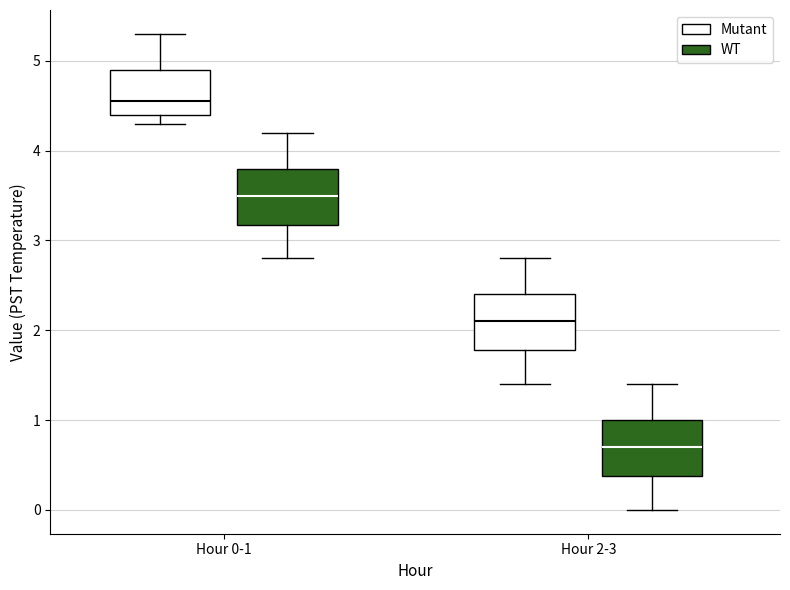

Reading left to right, read every box against the y-axis: the position of its median line, the range the box covers, and the ends of its whiskers. The values are not printed on the chart, so give them approximately, as read against the axis.

Hour 0-1 (Mutant): median 4.6, box 4.4 to 4.9, whiskers 4.3 to 5.3
Hour 0-1 (WT): median 3.5, box 3.2 to 3.8, whiskers 2.8 to 4.2
Hour 2-3 (Mutant): median 2.1, box 1.8 to 2.4, whiskers 1.4 to 2.8
Hour 2-3 (WT): median 0.7, box 0.4 to 1.0, whiskers 0.0 to 1.4